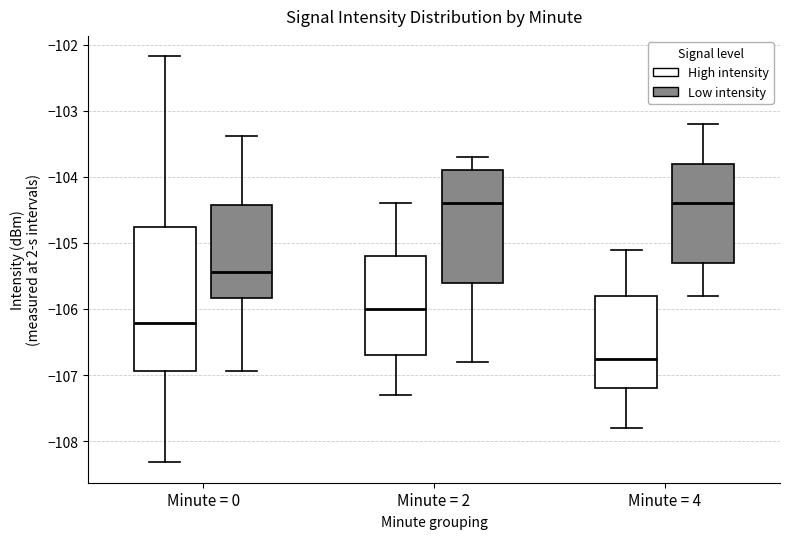

Reading left to right, read every box against the y-axis: the position of its median line, the range the box covers, and the ends of its whiskers. The values are not printed on the chart, so give them approximately, as read against the axis.

Minute = 0 (High intensity): median -106.2, box -106.9 to -104.8, whiskers -108.3 to -102.2
Minute = 0 (Low intensity): median -105.4, box -105.8 to -104.4, whiskers -106.9 to -103.4
Minute = 2 (High intensity): median -106.0, box -106.7 to -105.2, whiskers -107.3 to -104.4
Minute = 2 (Low intensity): median -104.4, box -105.6 to -103.9, whiskers -106.8 to -103.7
Minute = 4 (High intensity): median -106.7, box -107.2 to -105.8, whiskers -107.8 to -105.1
Minute = 4 (Low intensity): median -104.4, box -105.3 to -103.8, whiskers -105.8 to -103.2